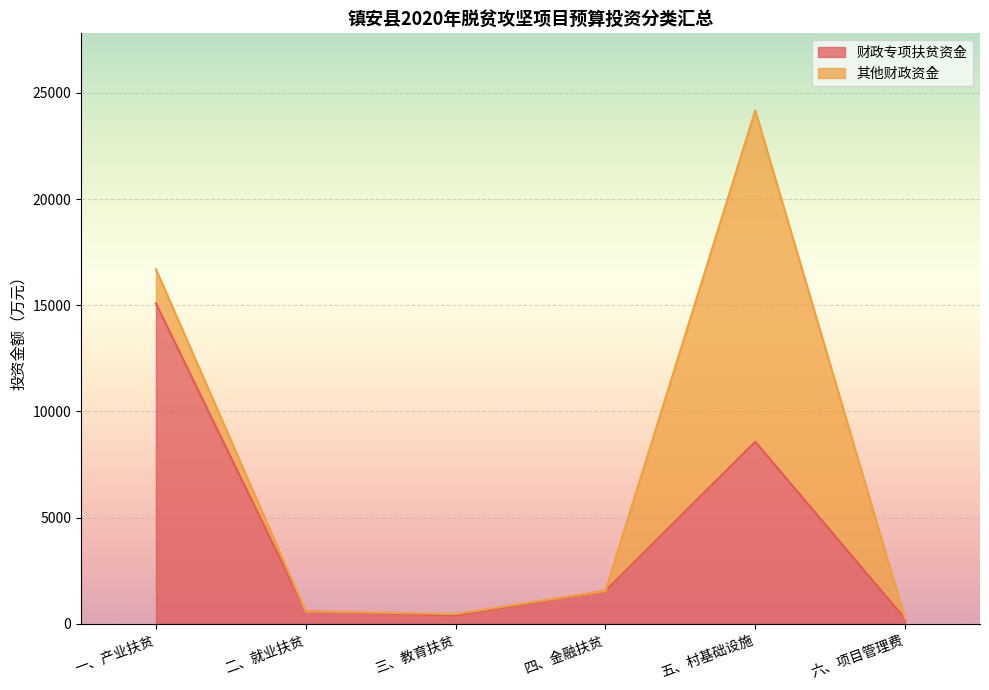

Count the number of categories in the chart.

6